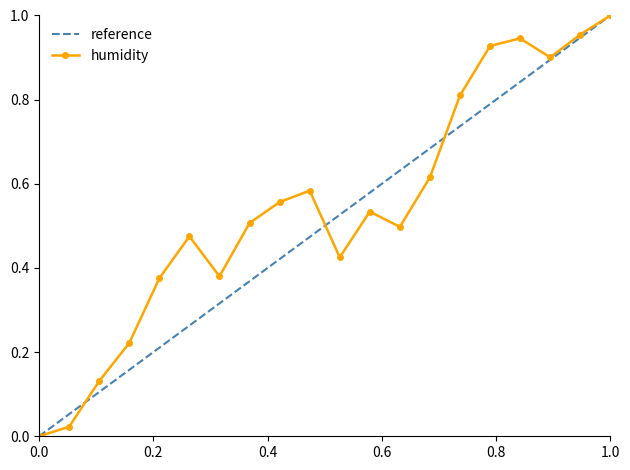

What is the maximum value shown in the chart?

1.0